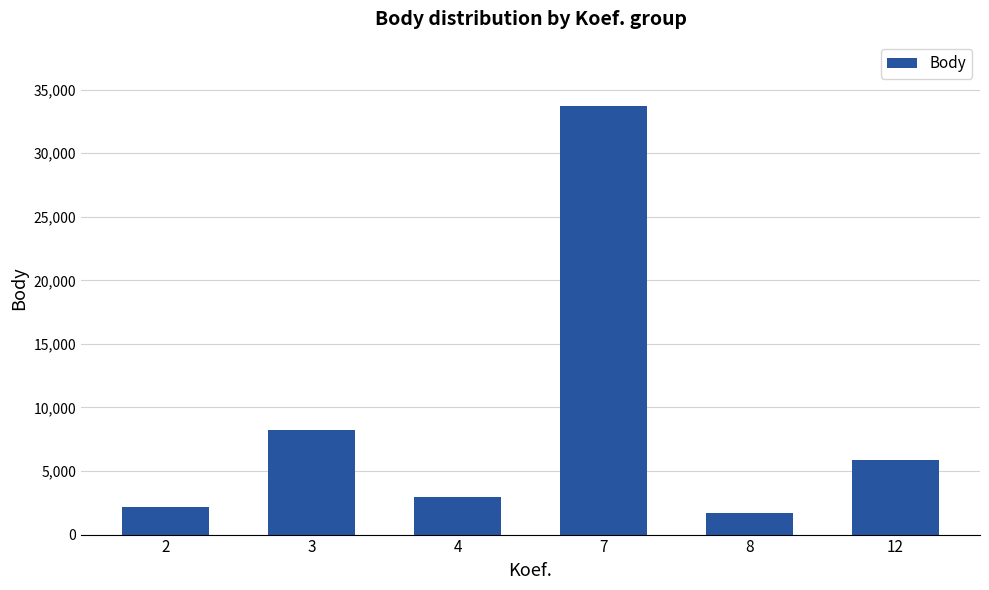

How many data points does each series have?

6